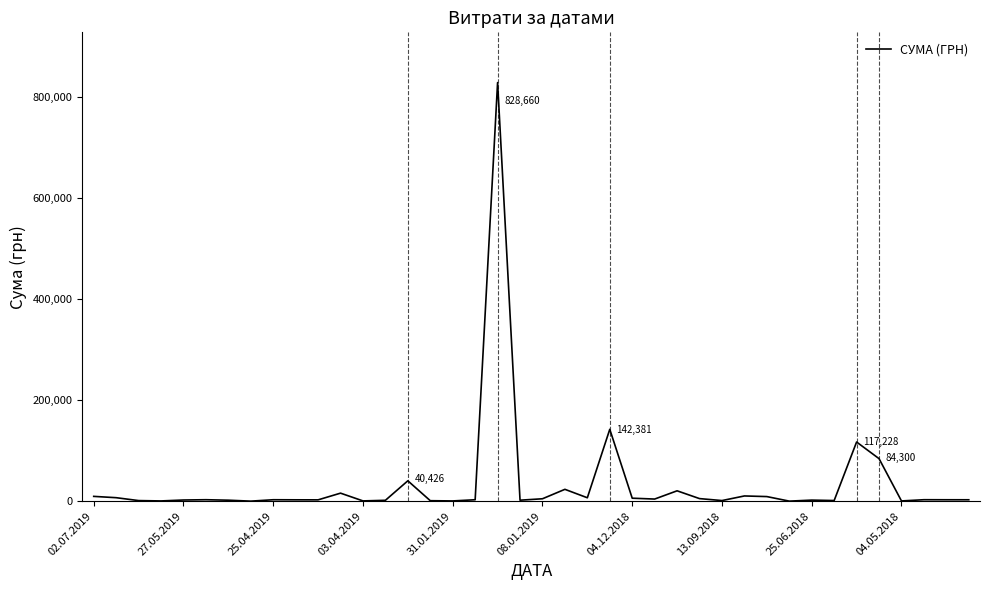

What is the difference between the maximum and minimum values?

828480.7